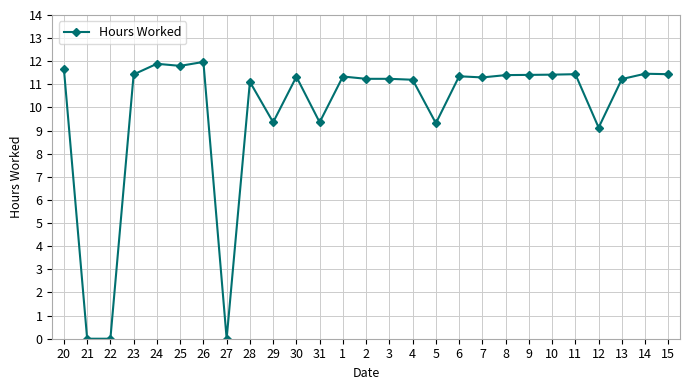

What is the value of the 10th point from the left?

9.4